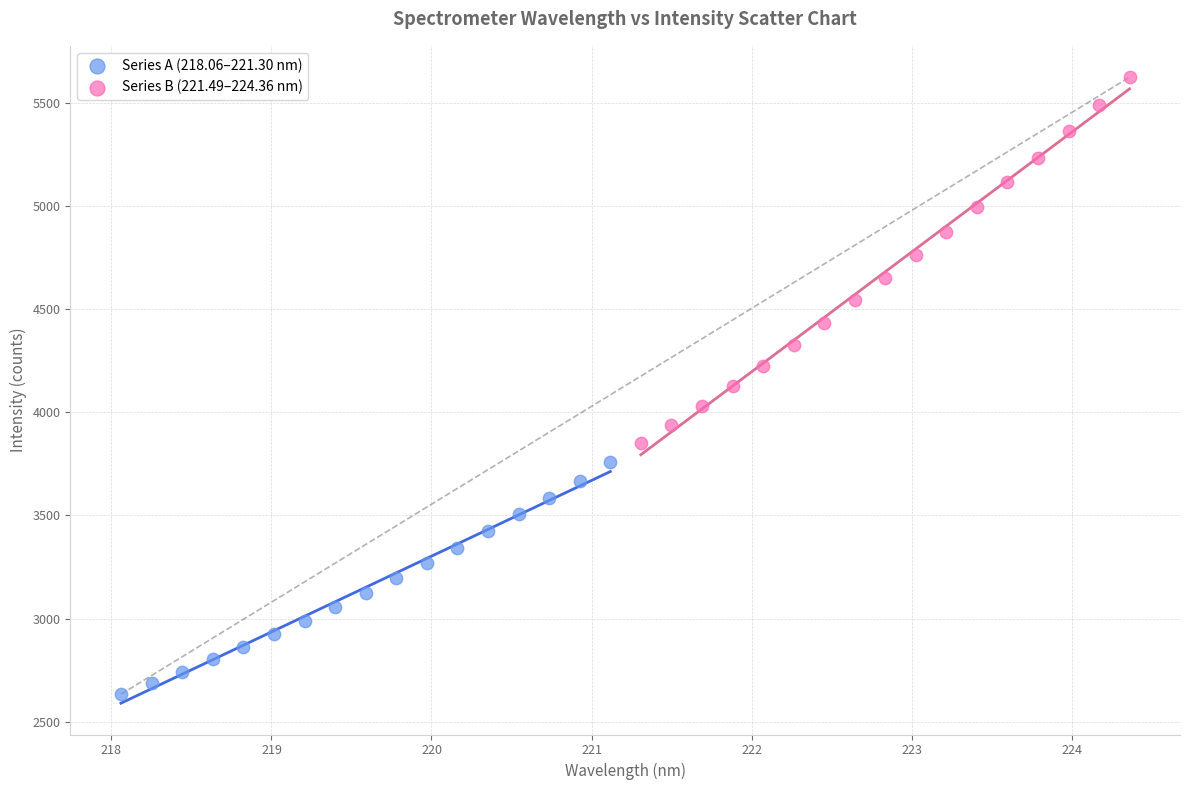

Which series has the widest spread of Y values?

Series B (221.49–224.36 nm)